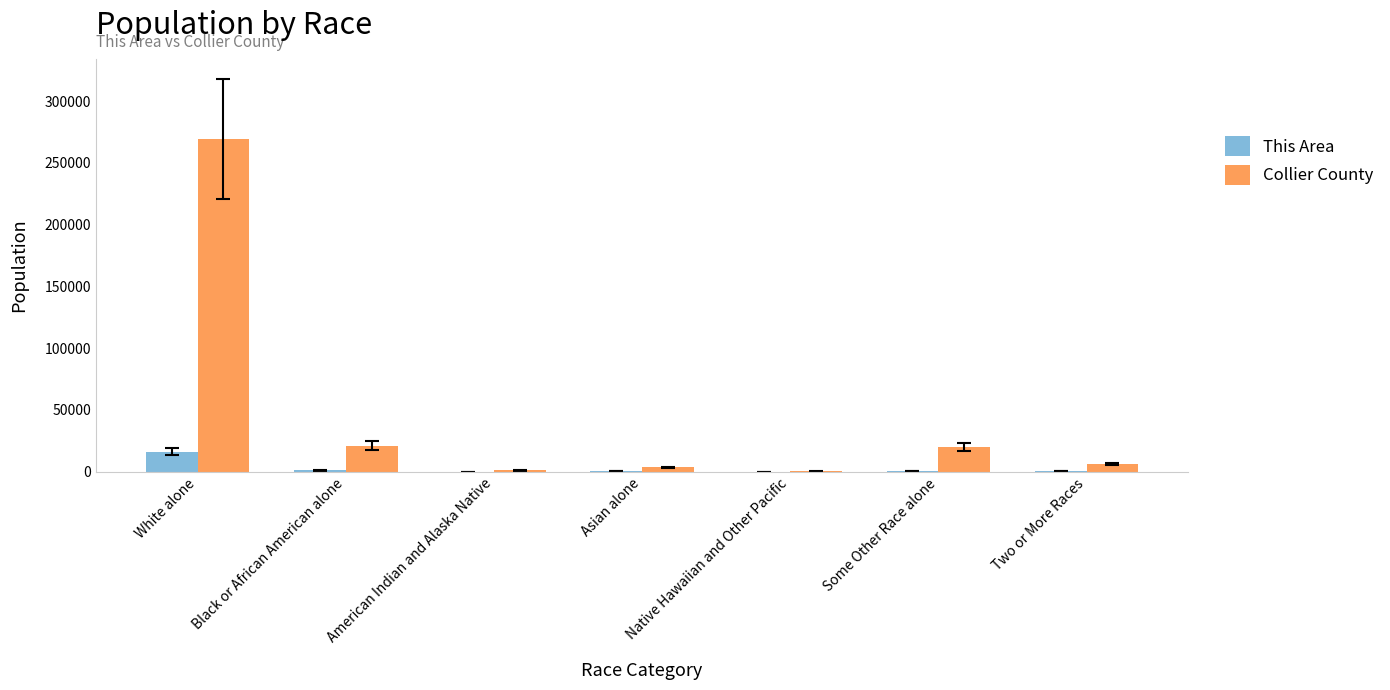

At which category is the sum across all series the highest?

White alone